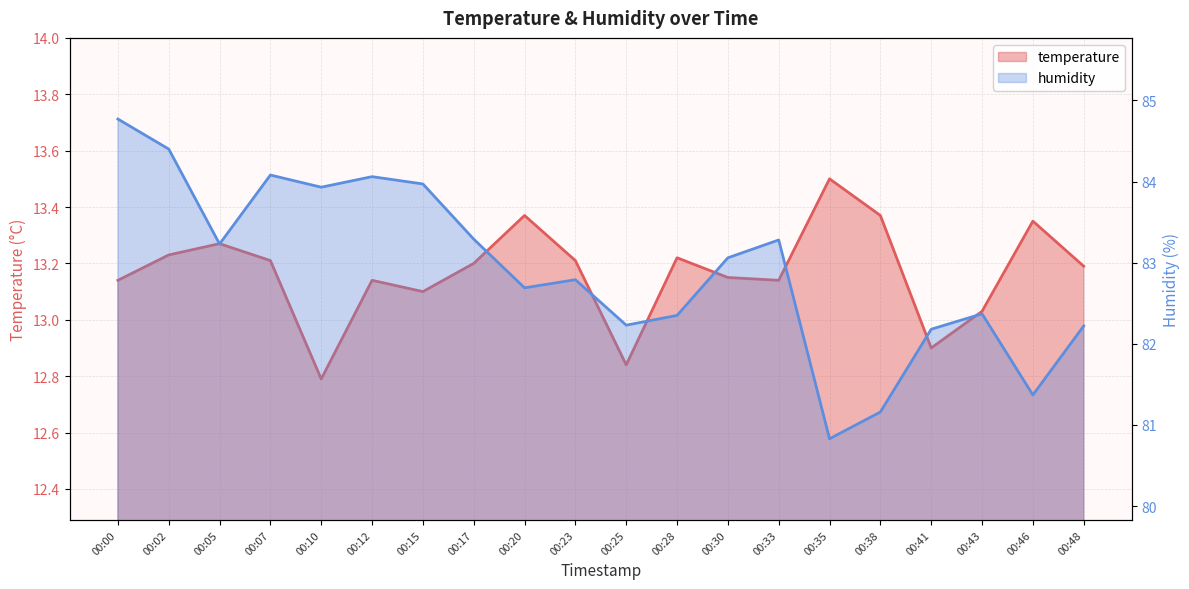

How many interior local peaks does the humidity series have?

5